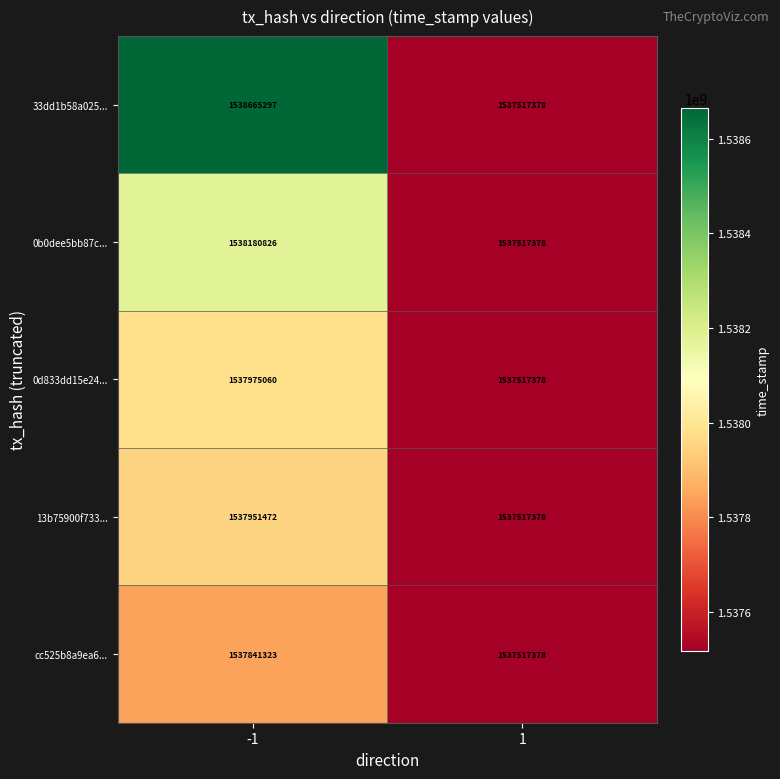

Which series changed the most between -1 and 1?

33dd1b58a025...